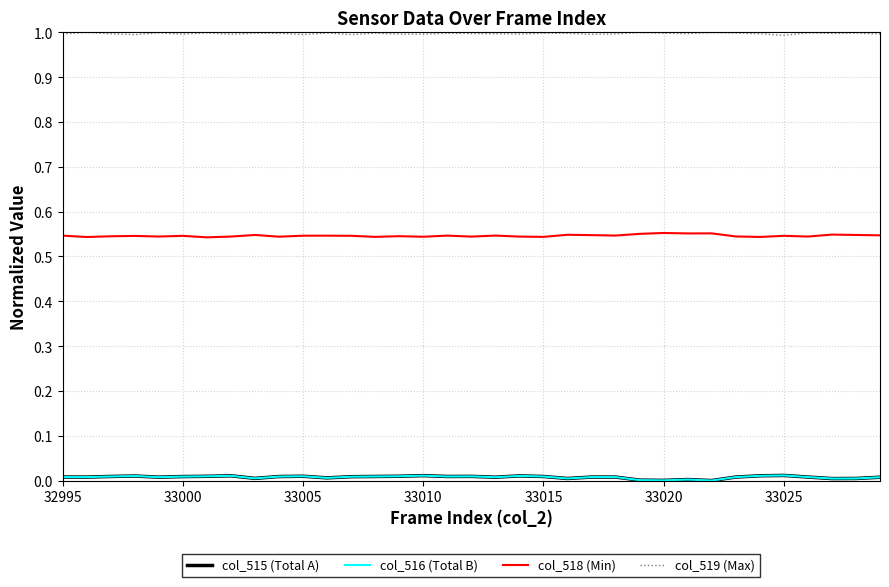

What is the maximum value shown in the chart?

1.0